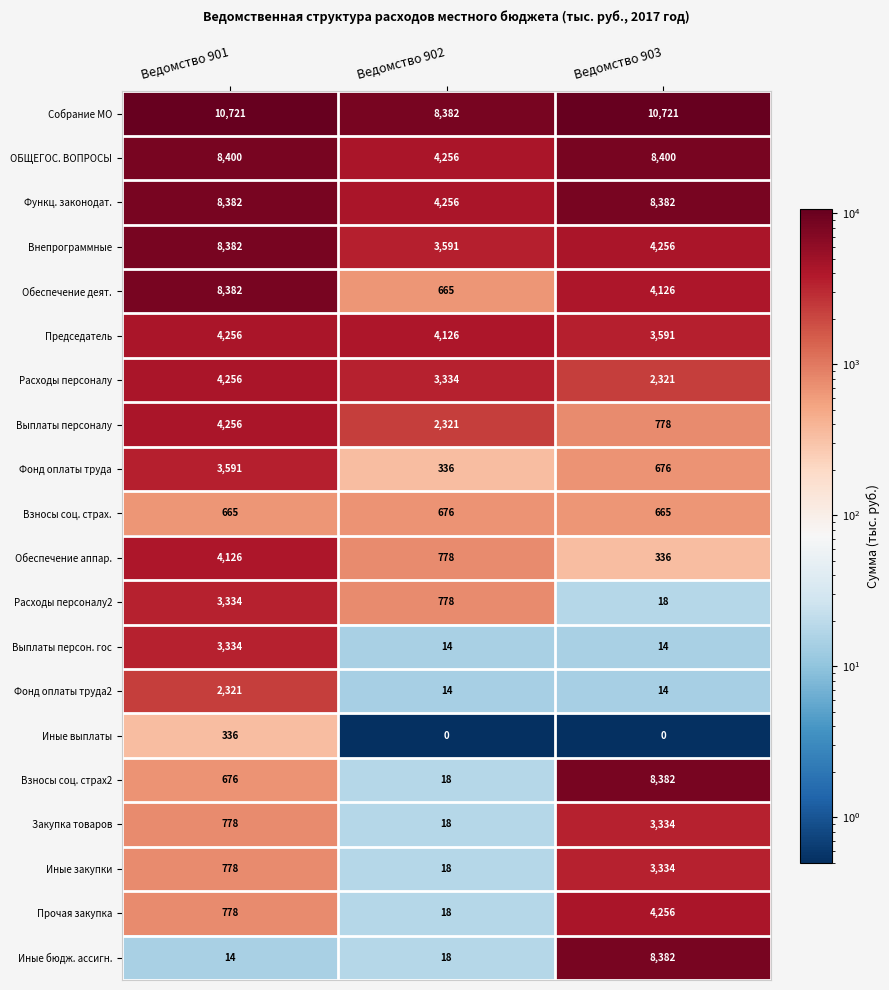

What is the difference between the highest and lowest values at Ведомство 901?

10707